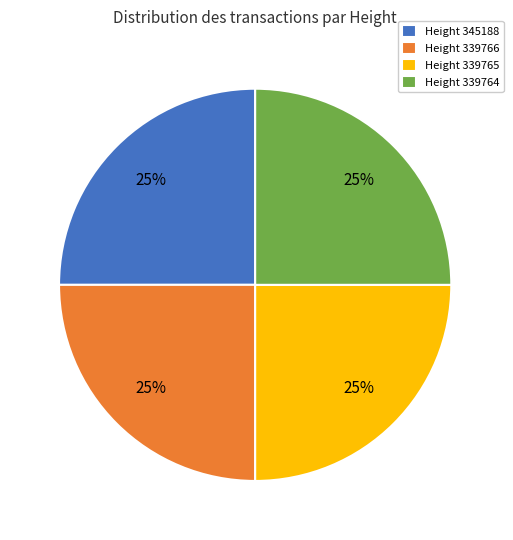

Is there any slice that represents more than half of the pie?

No